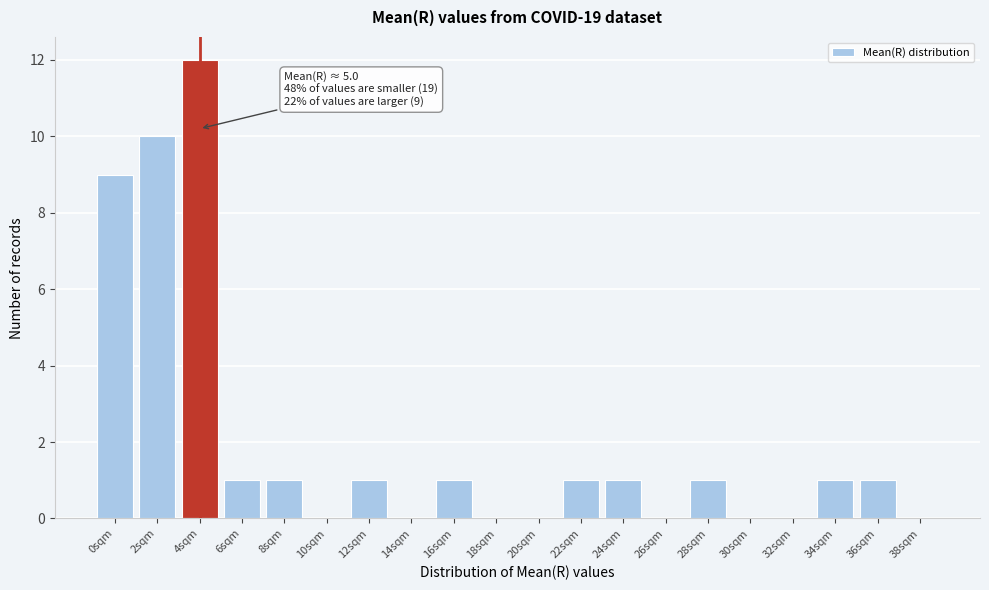

Reading right to left, what are all the values shown in this chart?

38sqm=0	36sqm=1	34sqm=1	32sqm=0	30sqm=0	28sqm=1	26sqm=0	24sqm=1	22sqm=1	20sqm=0	18sqm=0	16sqm=1	14sqm=0	12sqm=1	10sqm=0	8sqm=1	6sqm=1	4sqm=12	2sqm=10	0sqm=9